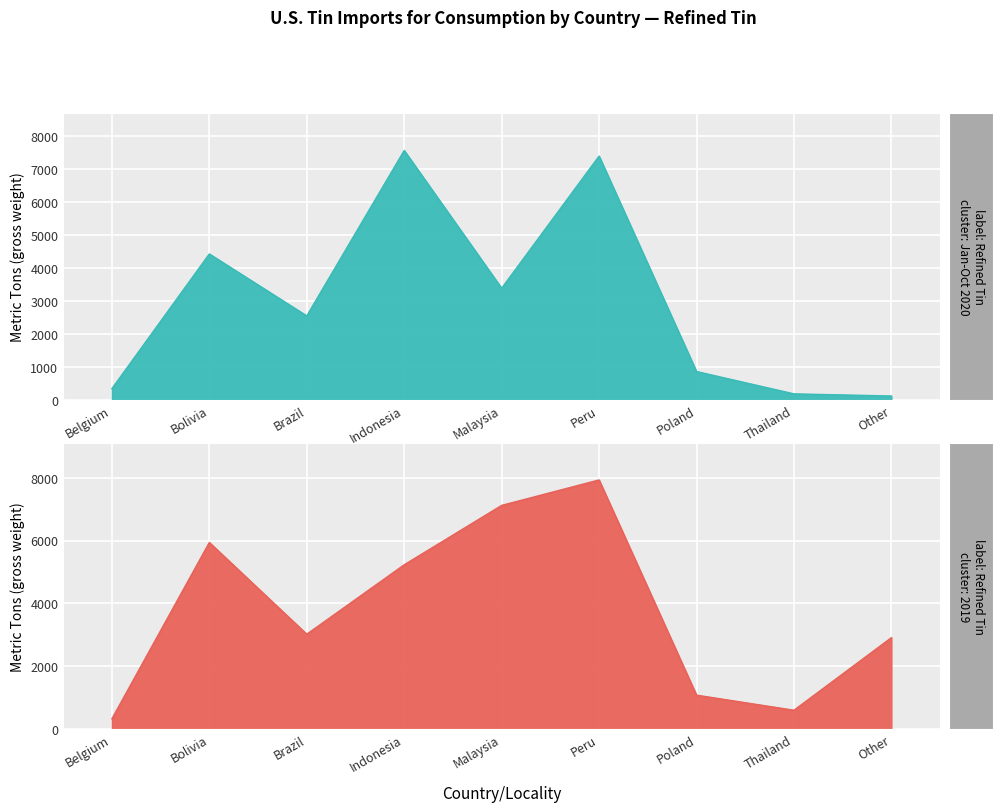

True or false: Refined Tin Imports (2019) has more than 2 points higher than both neighbors.

False